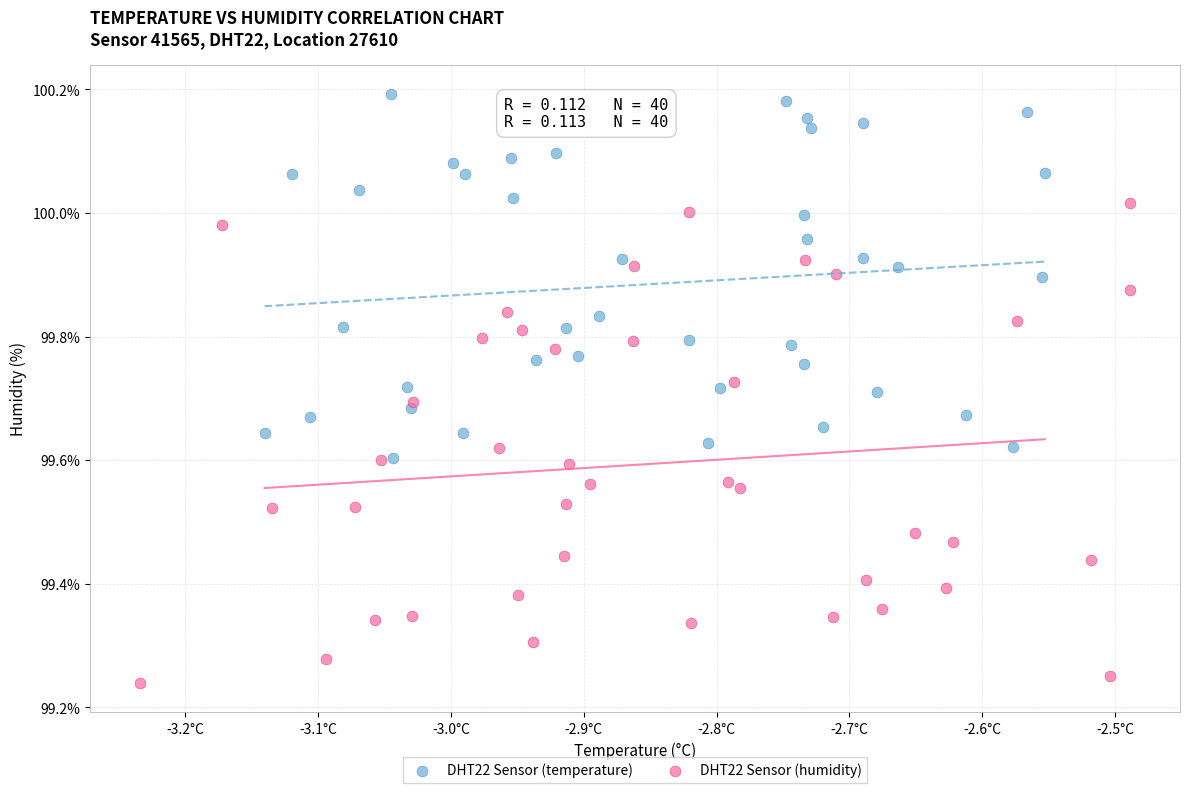

Which series contains the highest Y value?

DHT22 Sensor (temperature)